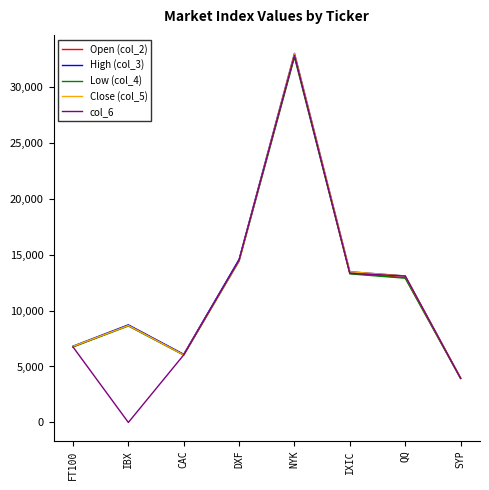

Reading right to left, extract all data points from this chart.

Open (col_2): 3943.3	12937.6	13319.9	32778.6	14502.4	6046.2	8679.4	6749.7
High (col_3): 3970.1	13085.0	13460.4	32973.4	14572.2	6089.2	8717.6	6812.8
Low (col_4): 3923.5	12885.6	13272.5	32629.8	14409.4	6018.6	8617.8	6749.6
Close (col_5): 3968.9	13082.5	13459.7	32953.5	14447.0	6036.0	8657.7	6792.8
col_6: 3942.0	13082.0	13323.0	32798.0	14504.0	6035.0	0.0	6749.0